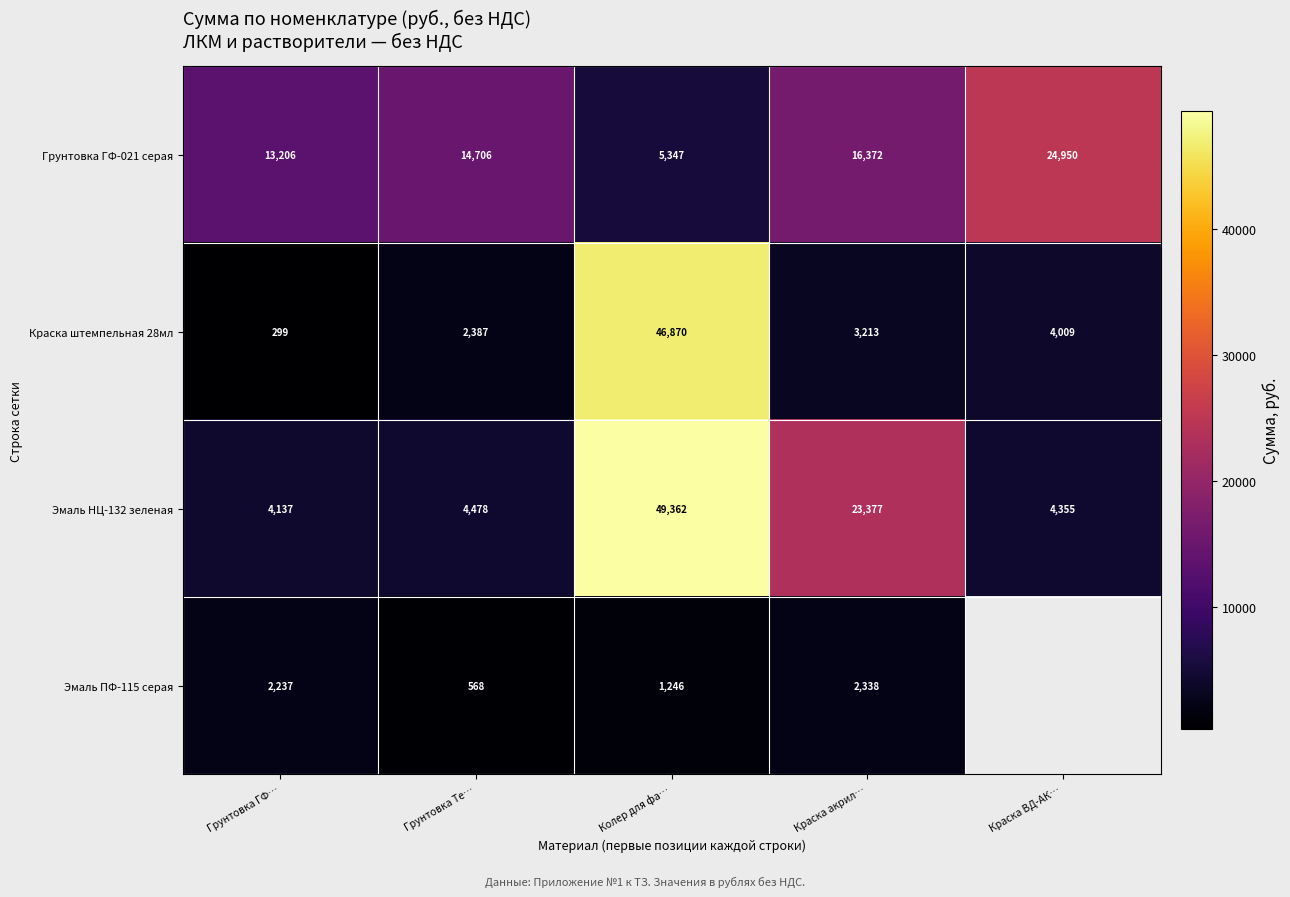

Rank the categories by Краска штемпельная 28мл value from highest to lowest.

Колер для фа…, Краска ВД-АК…, Краска акрил…, Грунтовка Те…, Грунтовка ГФ…